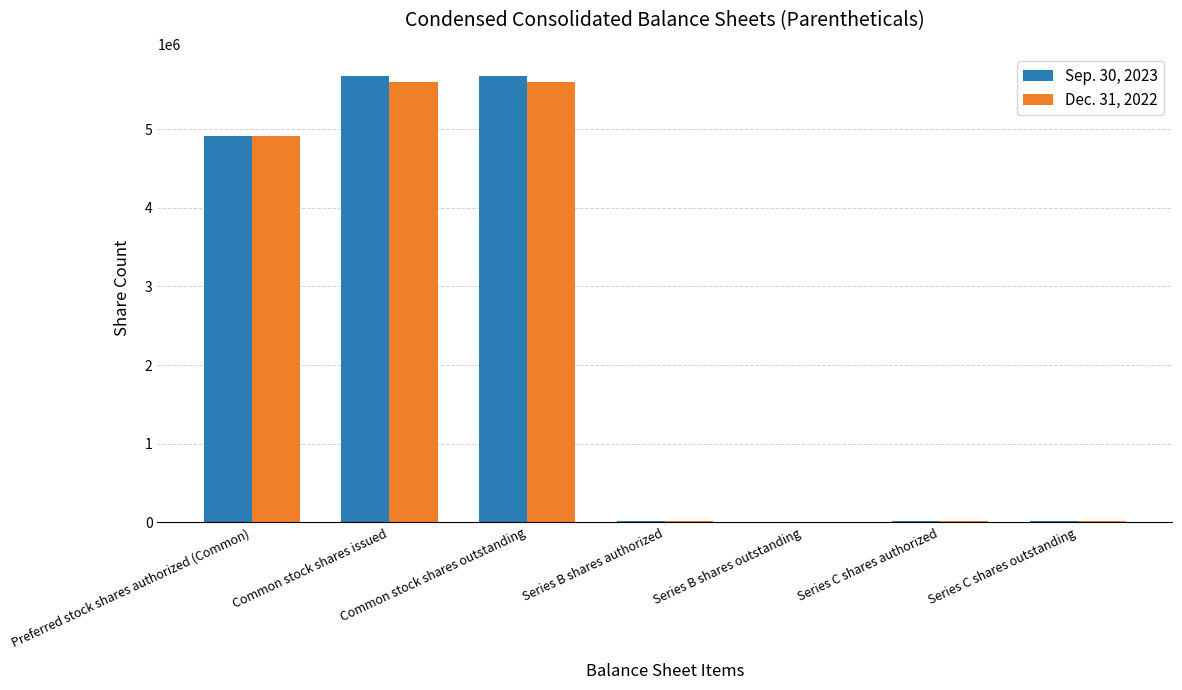

How many categories are shown in the chart?

7